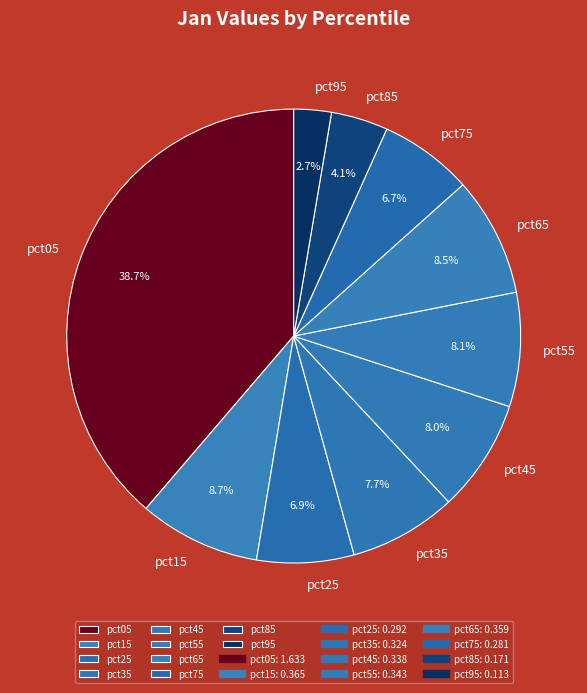

Is pct95 the majority of the pie?

No